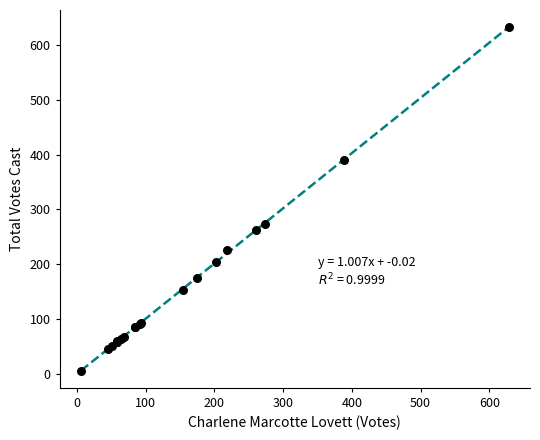

What Y value in the scatter plot is closest to 319?

274